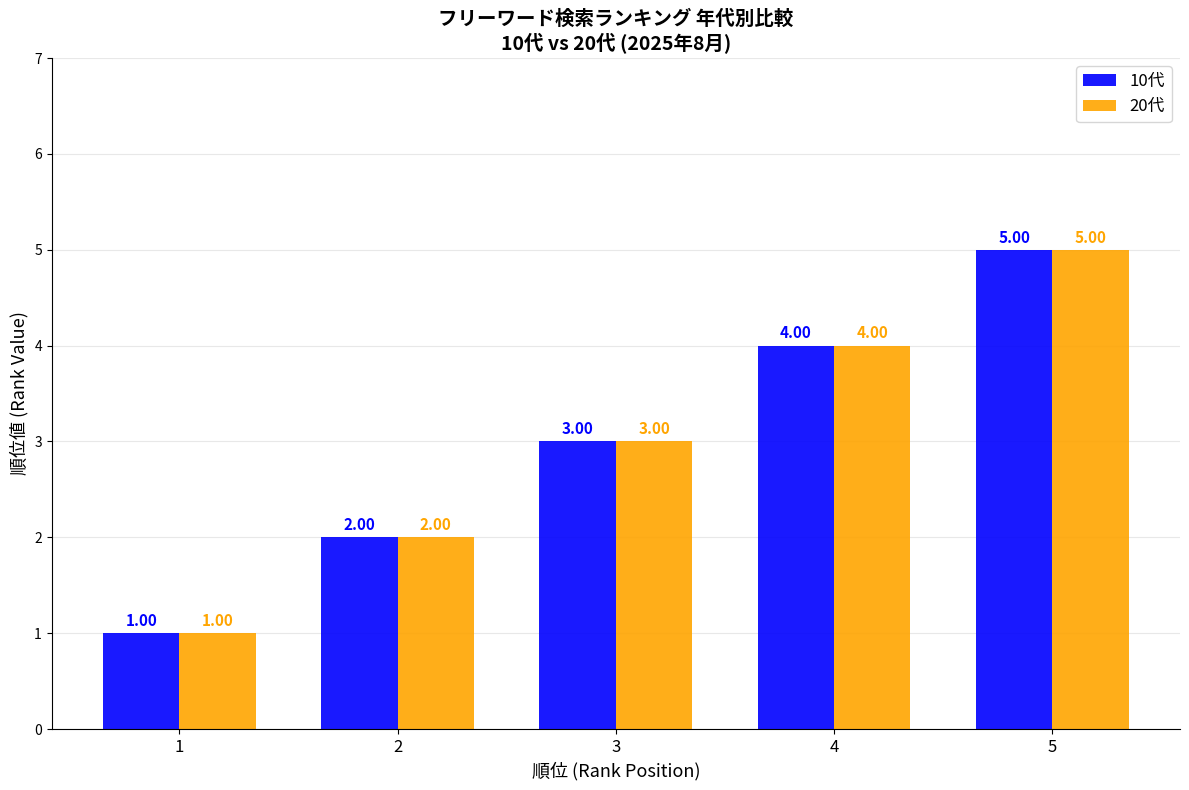

What is the value of the 20代 bar at the 4th from the left?

4